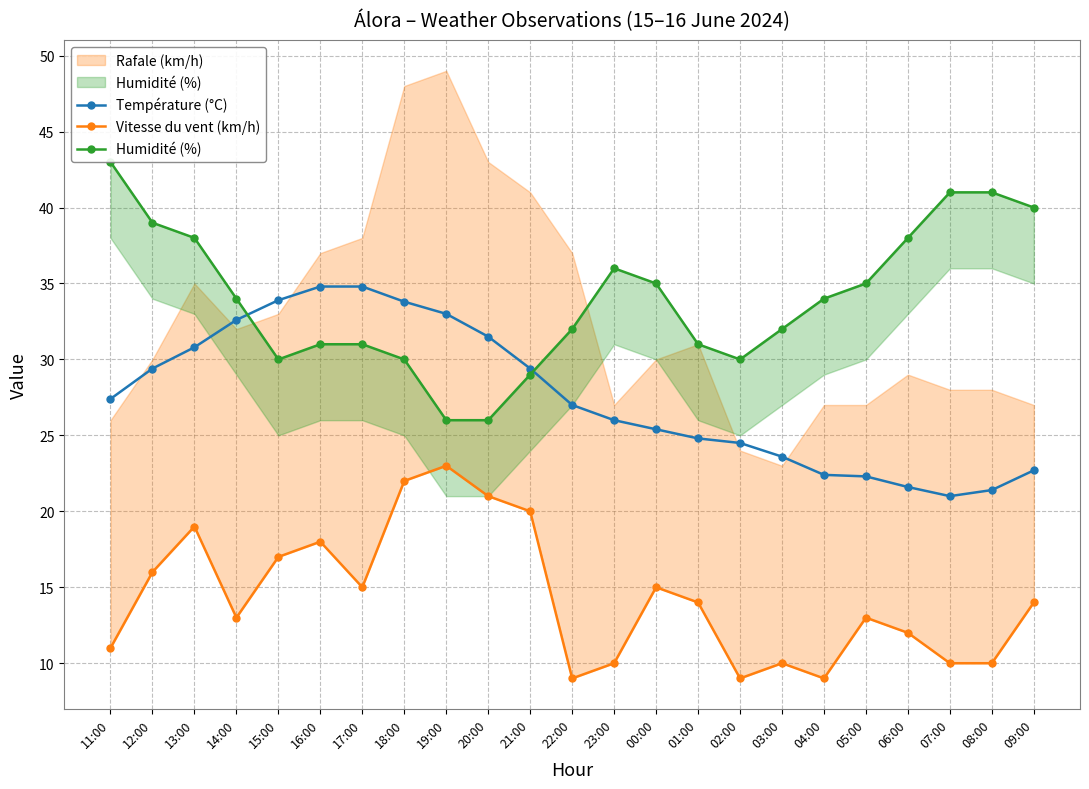

Between 21:00 and 19:00, which is larger?

19:00